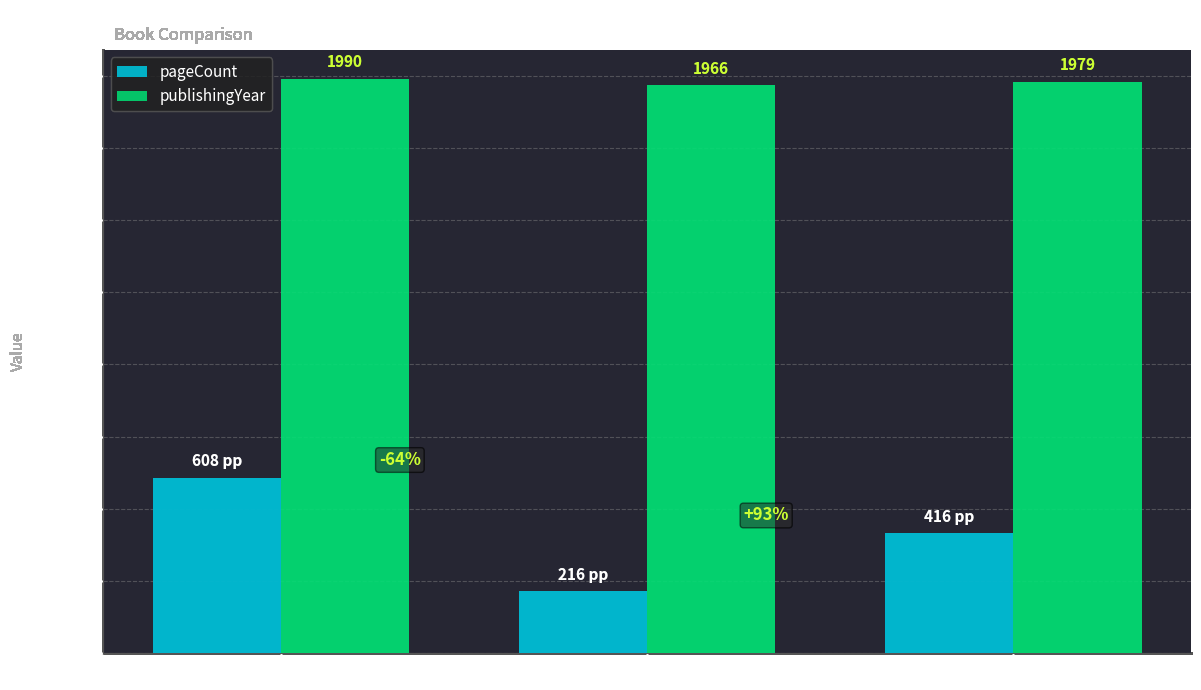

What position from the right is Железният поток?

2